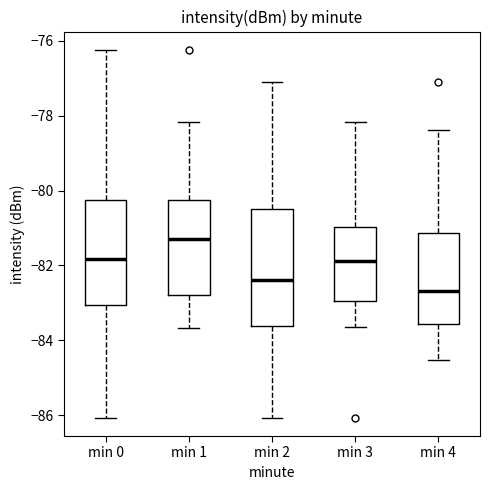

Reading left to right, read every box against the y-axis: the position of its median line, the range the box covers, and the ends of its whiskers. The values are not printed on the chart, so give them approximately, as read against the axis.

min 0: median -81.8, box -83.0 to -80.2, whiskers -86.0 to -76.2
min 1: median -81.2, box -82.8 to -80.2, whiskers -83.6 to -78.2
min 2: median -82.4, box -83.6 to -80.4, whiskers -86.0 to -77.2
min 3: median -81.8, box -83.0 to -81.0, whiskers -83.6 to -78.2
min 4: median -82.6, box -83.6 to -81.2, whiskers -84.6 to -78.4